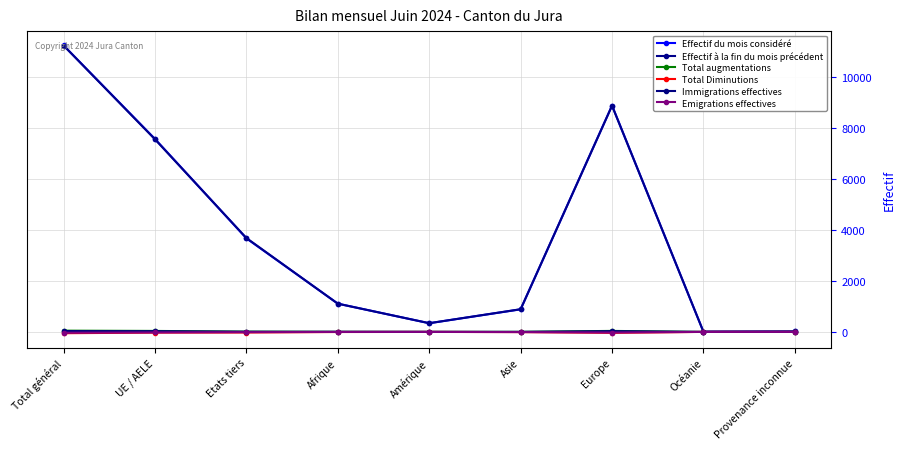

Which category has the highest value in the Emigrations effectives series?

Amérique